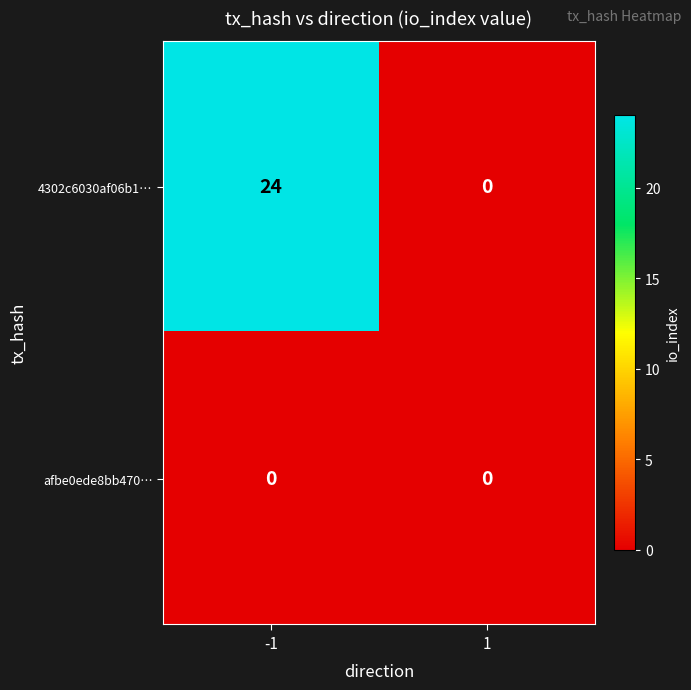

What is the maximum value shown in the chart?

24